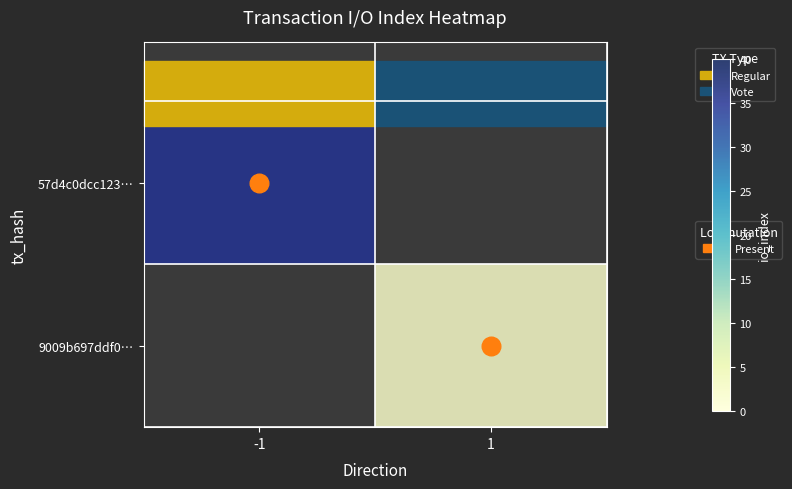

List the series in order of their peak value, highest first.

57d4c0dcc123…, 9009b697ddf0…